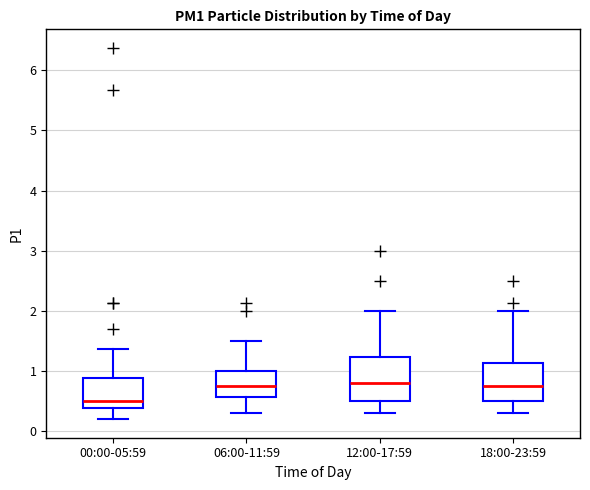

Where is the upper edge of the box for 18:00-23:59 on the y-axis? The values are not printed on the chart, so give them approximately, as read against the axis.

1.1